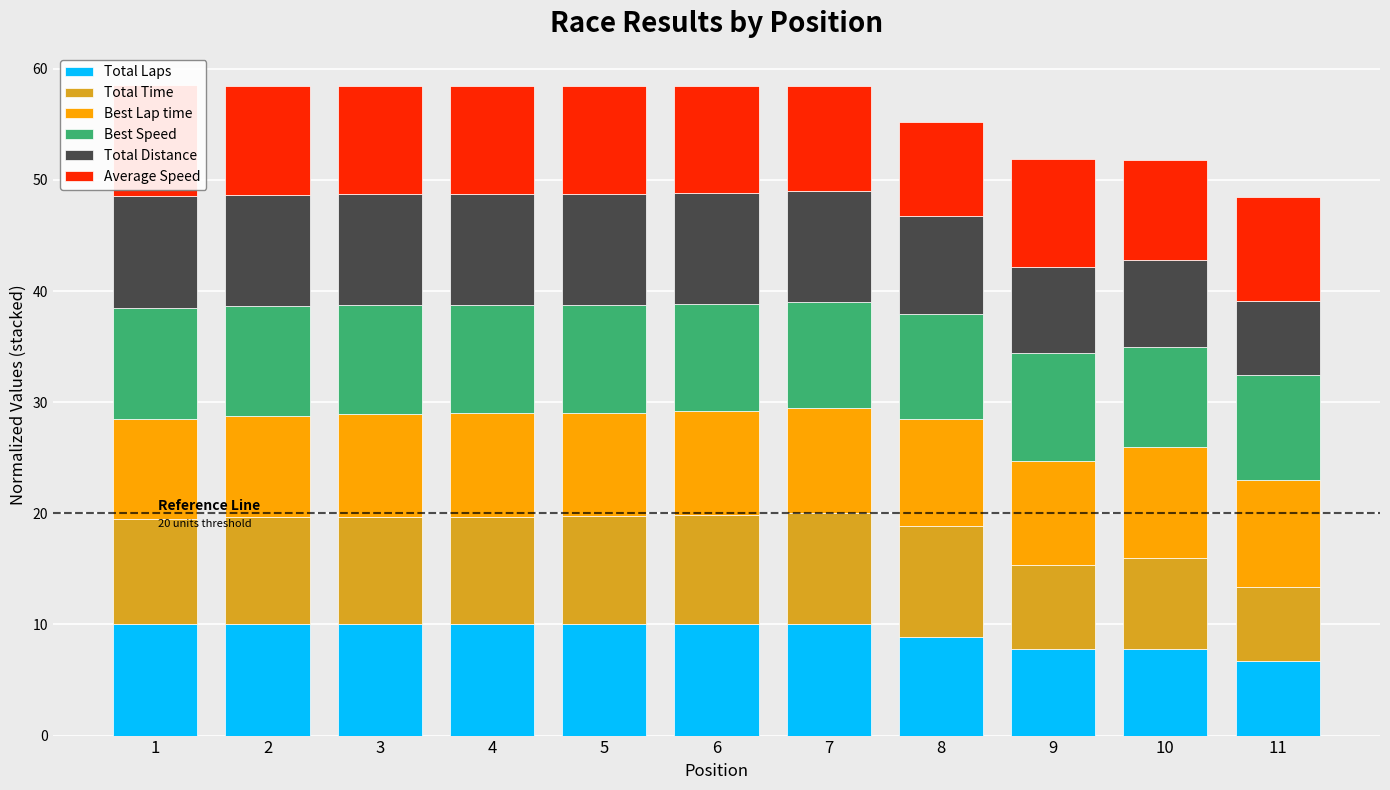

What is the difference between the Best Lap time values at 6 and 5?

0.1